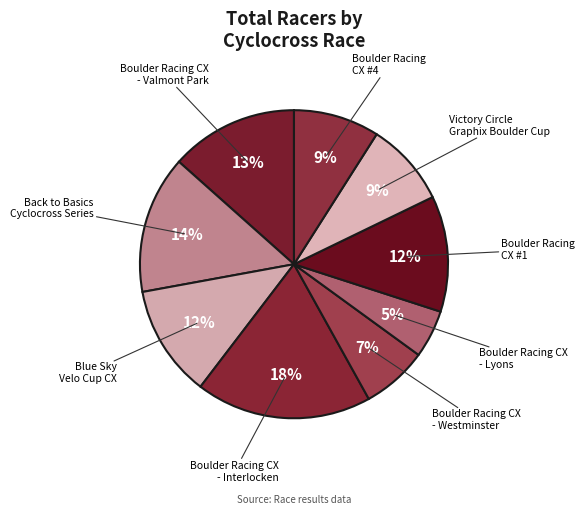

How many slices are in this pie chart?

9